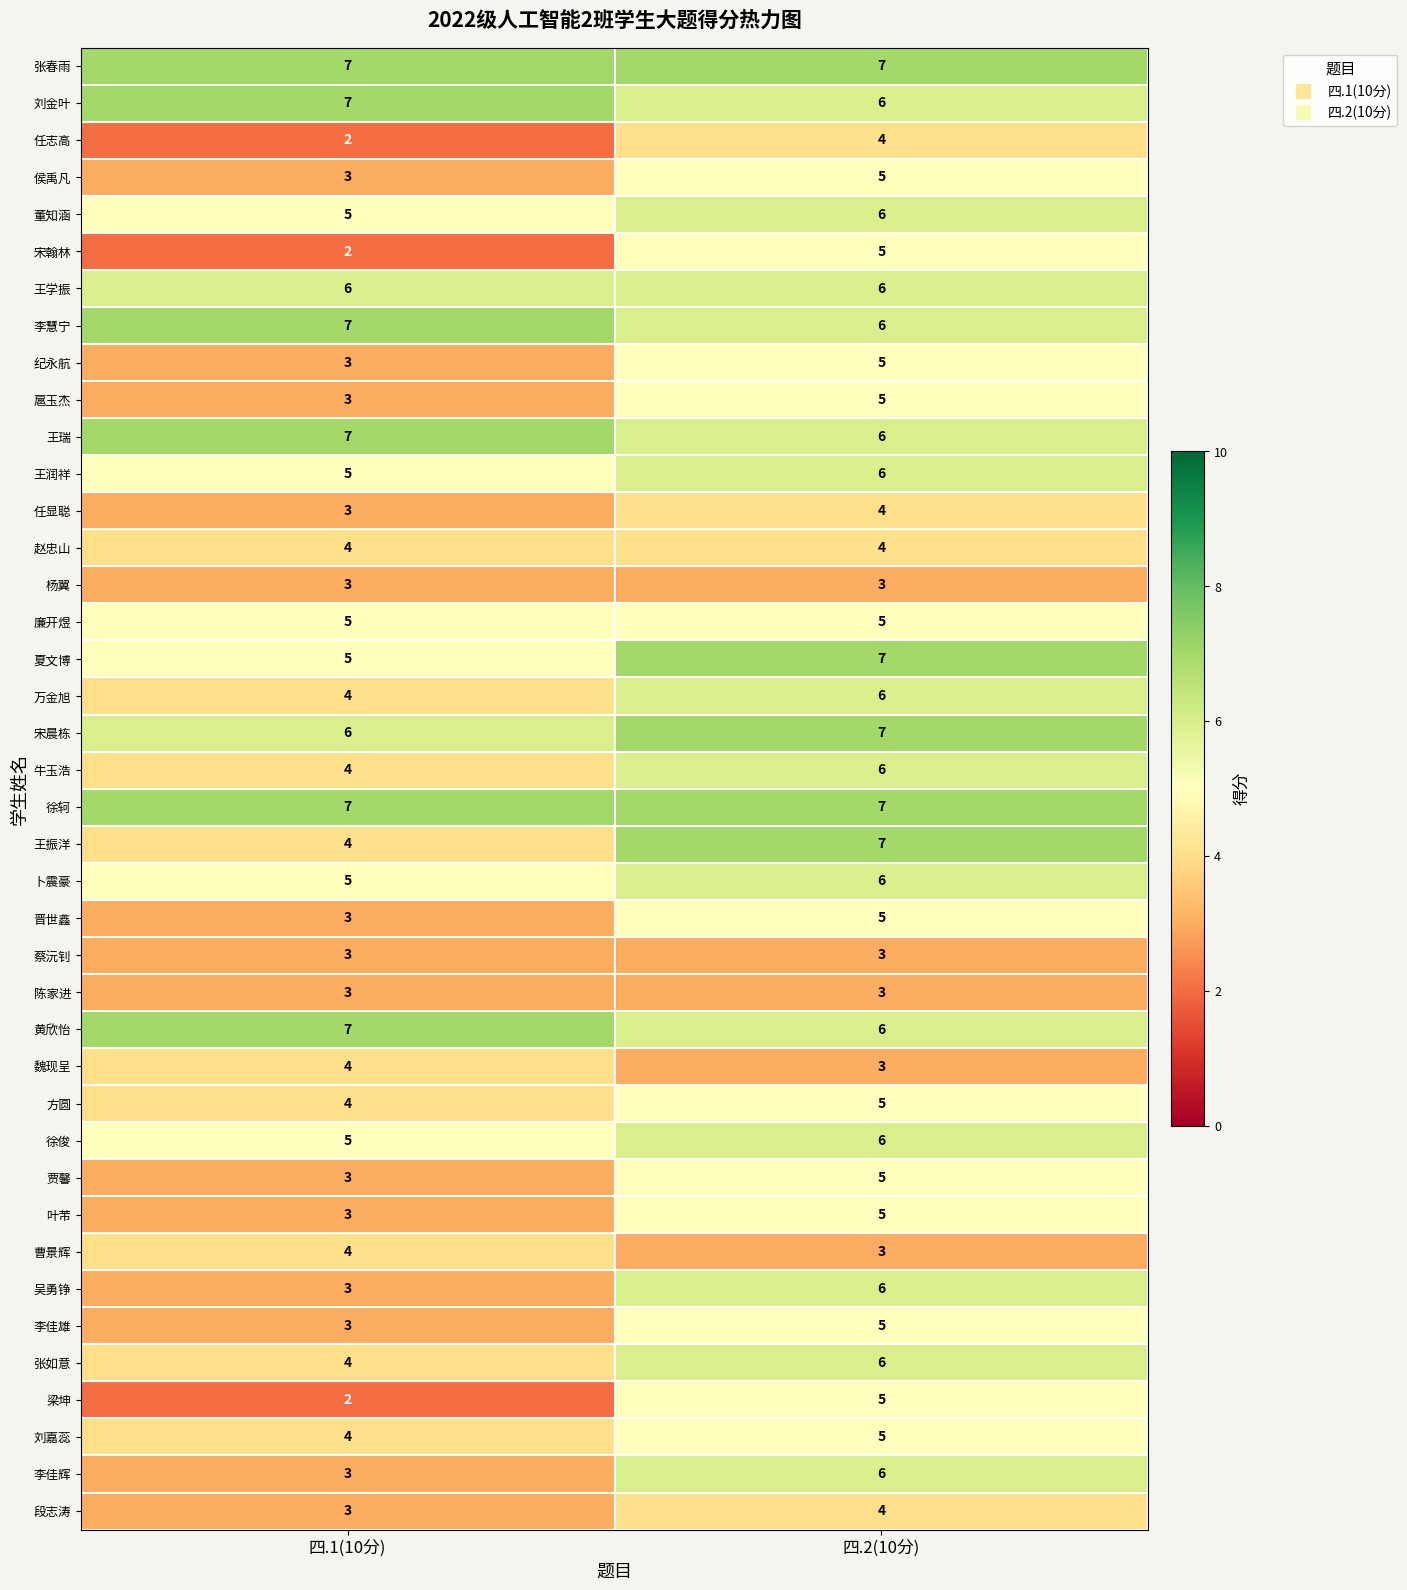

What value does the 魏现呈 series have at 四.1(10分)?

4